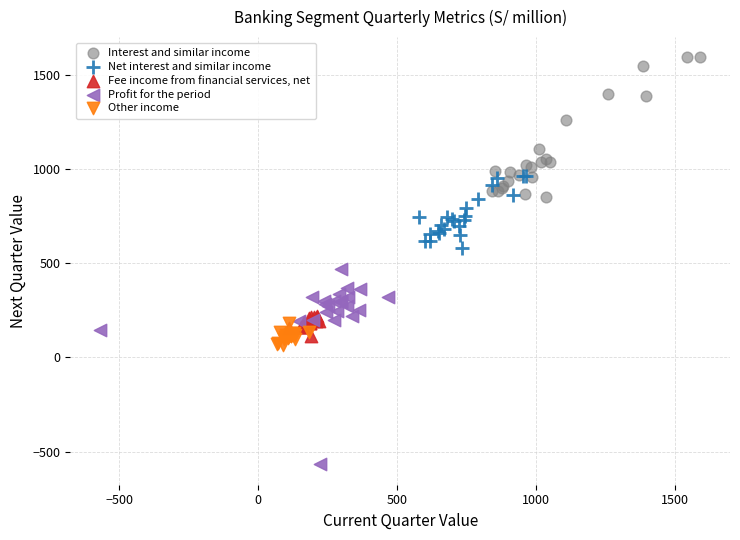

Which series reaches the maximum Y coordinate?

Interest and similar income